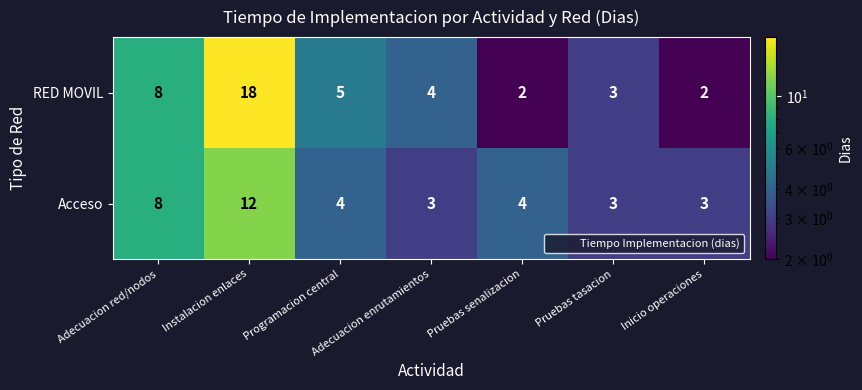

What is the total value across all series at Inicio operaciones?

5